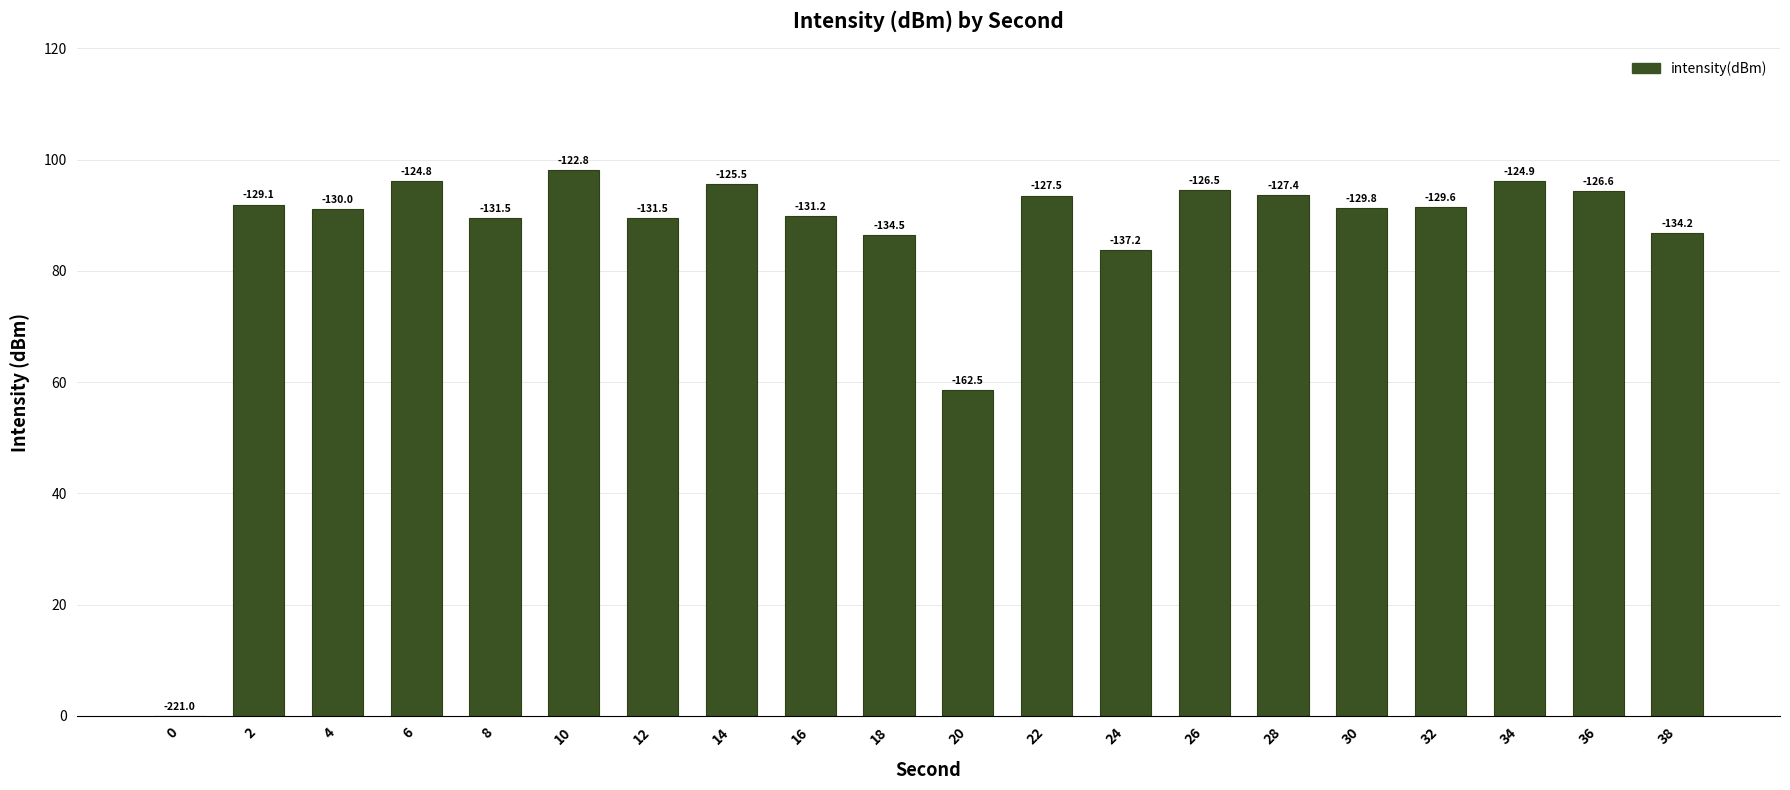

Are the bars horizontal?

No